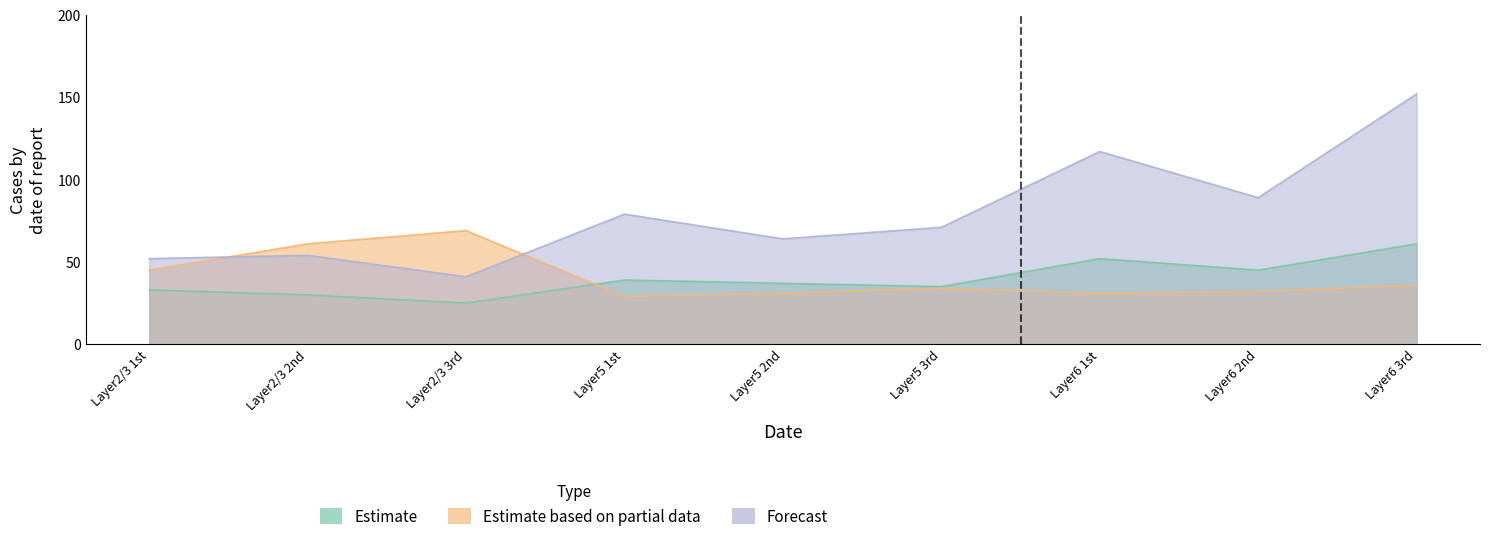

How many data points in Forecast (TBR1+ total) are less than 71?

4